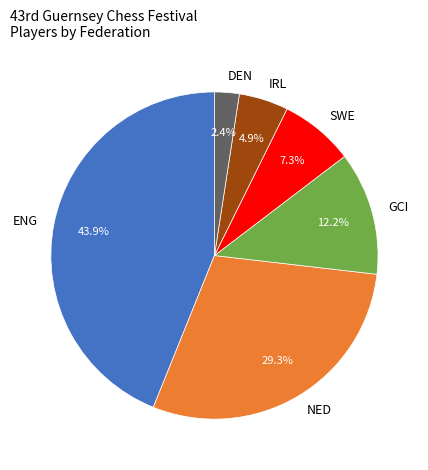

Count the number of slices in the pie.

6